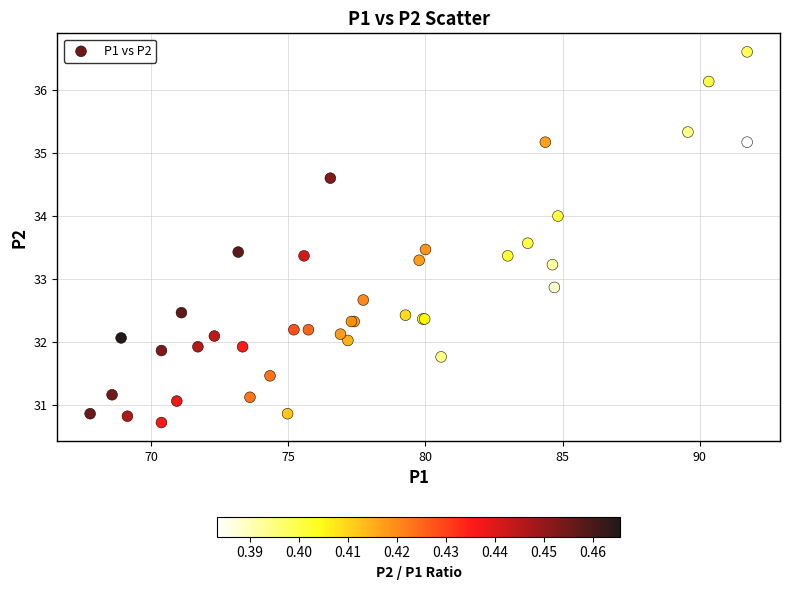

What Y value in the scatter plot is closest to 33?

32.9